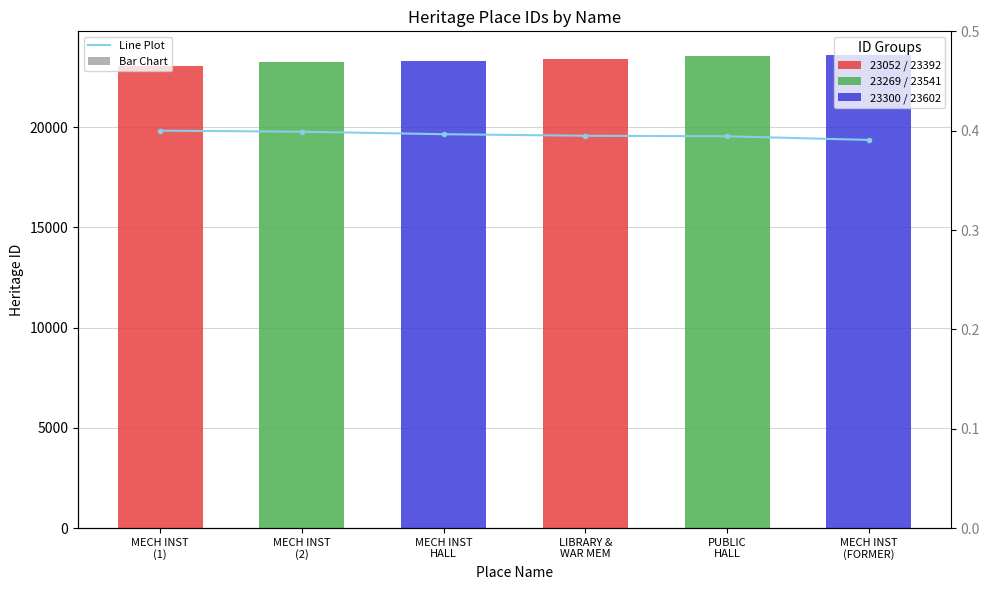

What is the average value?

0.4